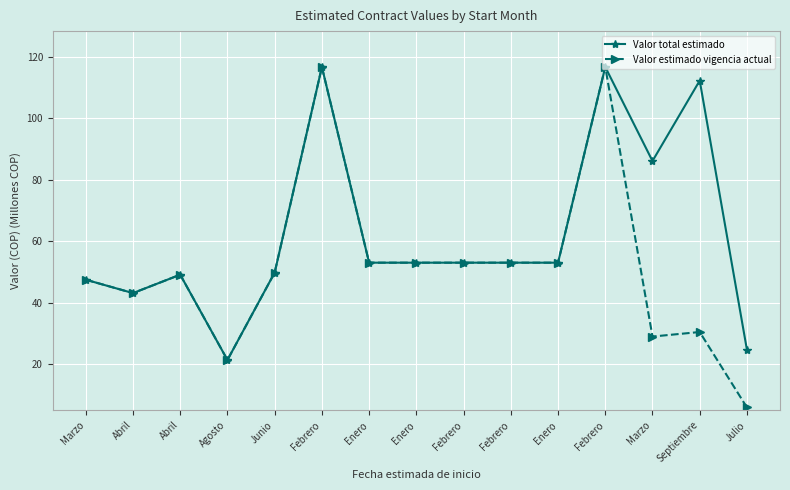

True or false: Valor total estimado has a value of 53.1 at Enero.

True